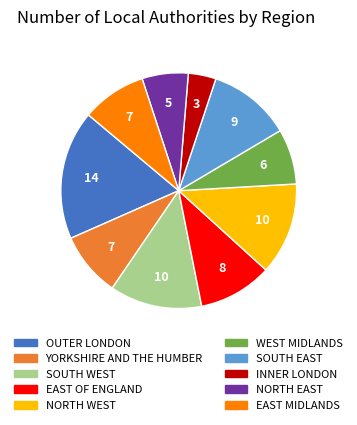

Is there any slice that represents more than half of the pie?

No